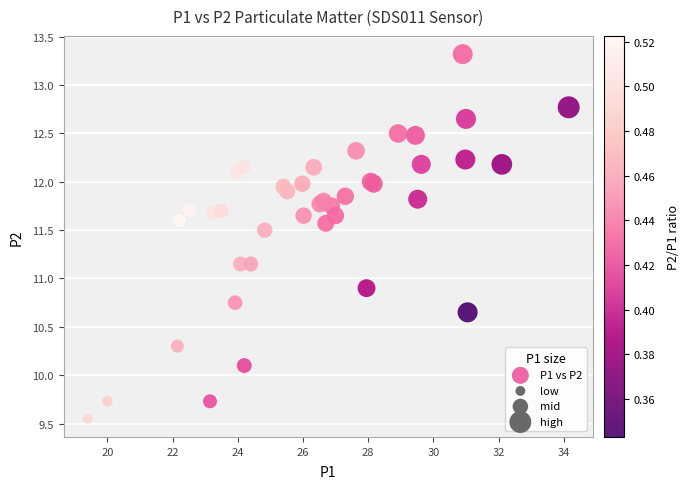

What Y value in the scatter plot is closest to 11?

10.9